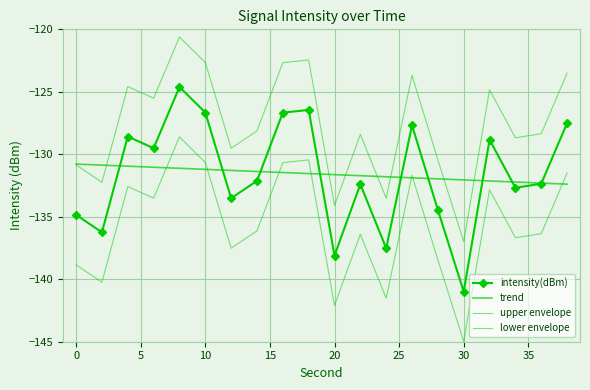

True or false: trend has more than 1 points higher than both neighbors.

False